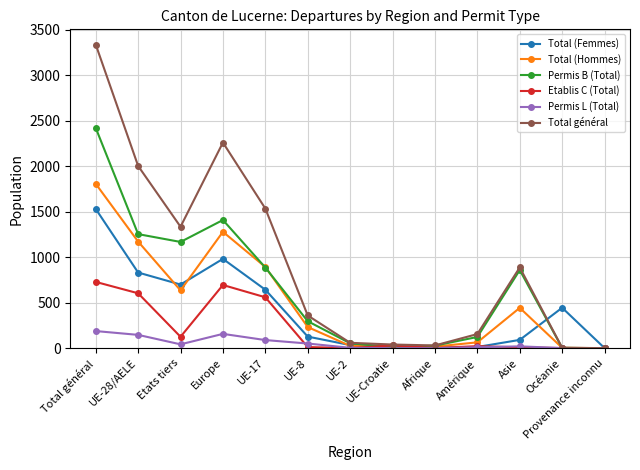

What is the difference between the second highest and second lowest values in the Permis L (Total) series?

157